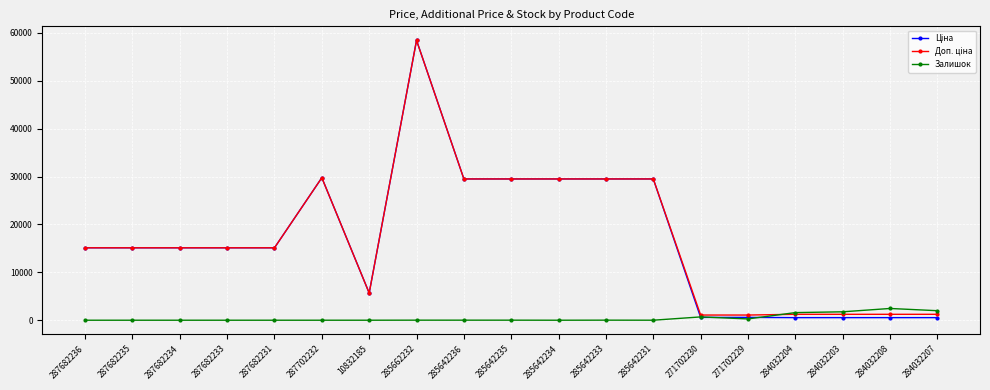

What is the difference between the highest and lowest values at 271702229?

809.7